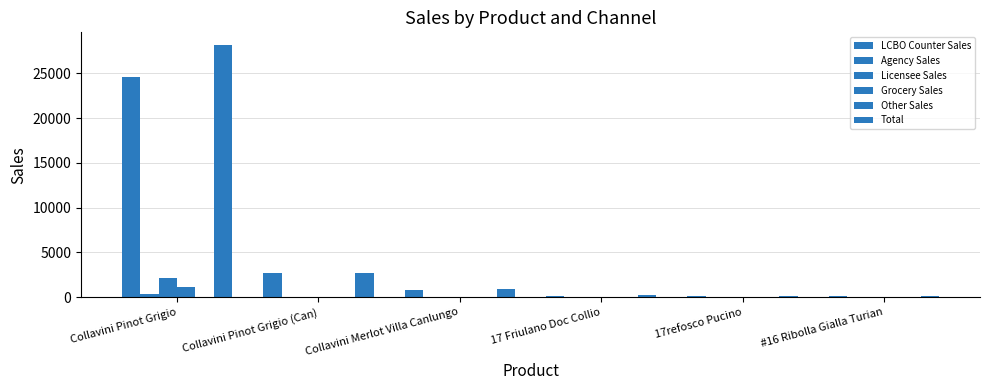

What is the label of the 3rd bar from the right?

17 Friulano Doc Collio